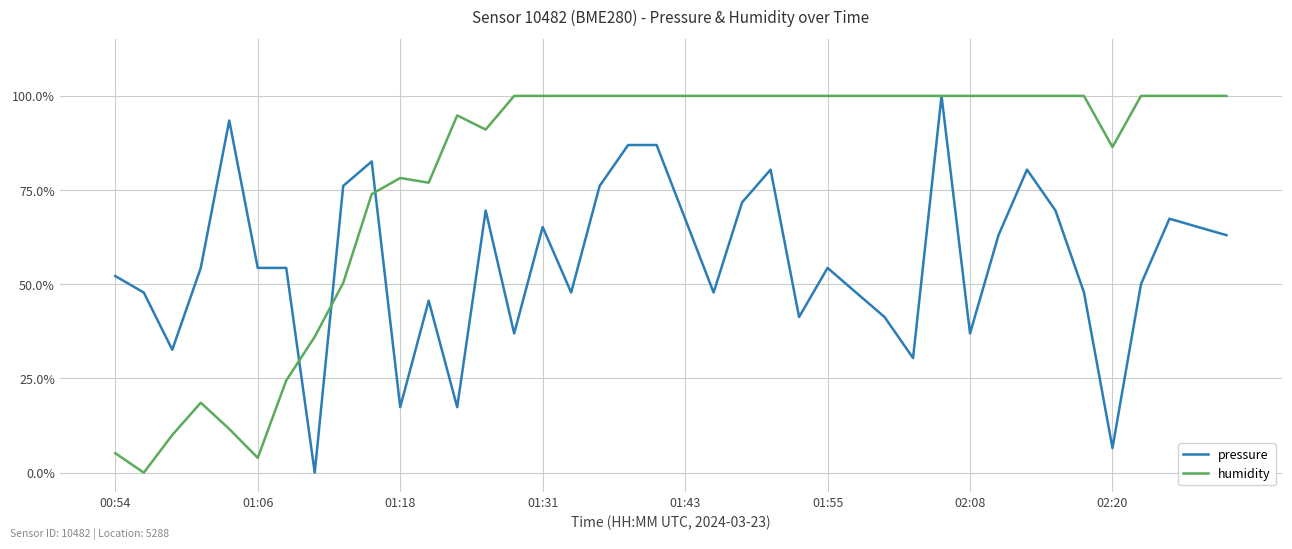

Rank the series by their average value, from highest to lowest.

humidity, pressure